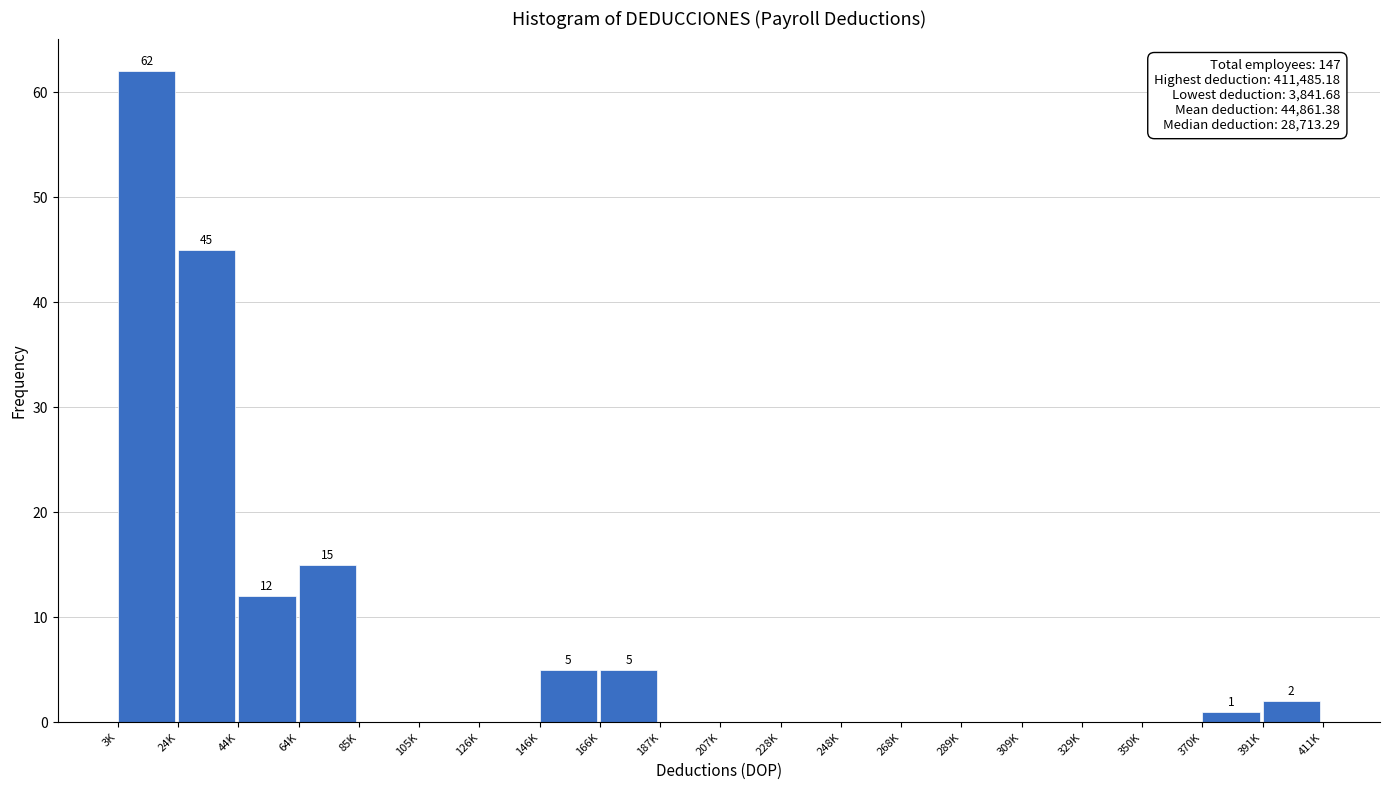

Reading left to right, transcribe all the data shown in this chart.

3K=62	24K=45	44K=12	64K=15	85K=0	105K=0	126K=0	146K=5	166K=5	187K=0	207K=0	228K=0	248K=0	268K=0	289K=0	309K=0	329K=0	350K=0	370K=1	391K=2